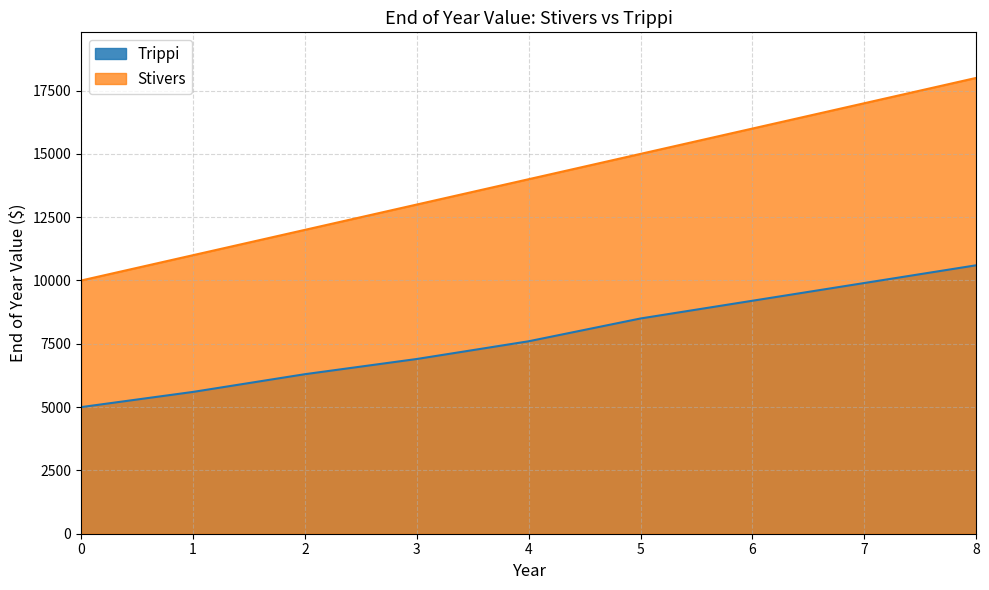

Which series has the largest total across all categories?

Stivers